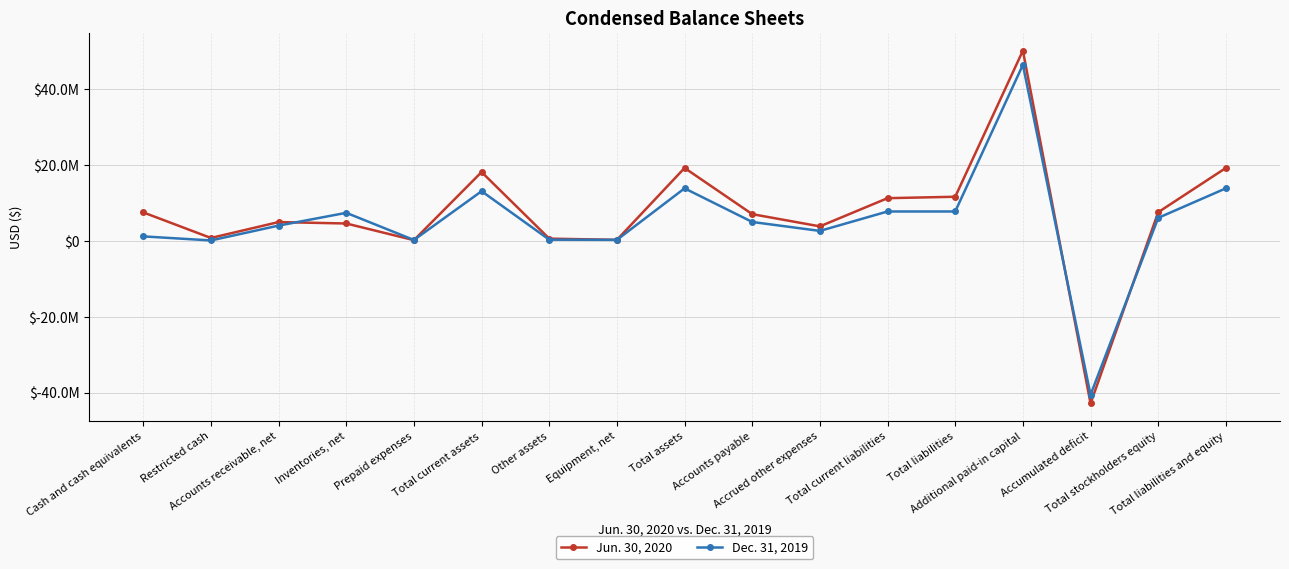

Reading left to right, what are all the values shown in this chart?

Jun. 30, 2020: Cash and cash equivalents=7552134	Restricted cash=800000	Accounts receivable, net=5000813	Inventories, net=4621869	Prepaid expenses=225136	Total current assets=18199952	Other assets=628000	Equipment, net=307798	Total assets=19280025	Accounts payable=7088235	Accrued other expenses=3864933	Total current liabilities=11307380	Total liabilities=11680877	Additional paid-in capital=50237836	Accumulated deficit=-42876502	Total stockholders equity=7599148	Total liabilities and equity=19280025
Dec. 31, 2019: Cash and cash equivalents=1216893	Restricted cash=150000	Accounts receivable, net=4070576	Inventories, net=7440350	Prepaid expenses=269738	Total current assets=13147557	Other assets=349335	Equipment, net=303099	Total assets=13902707	Accounts payable=5024529	Accrued other expenses=2666471	Total current liabilities=7793716	Total liabilities=7793716	Additional paid-in capital=46496330	Accumulated deficit=-40596638	Total stockholders equity=6108991	Total liabilities and equity=13902707